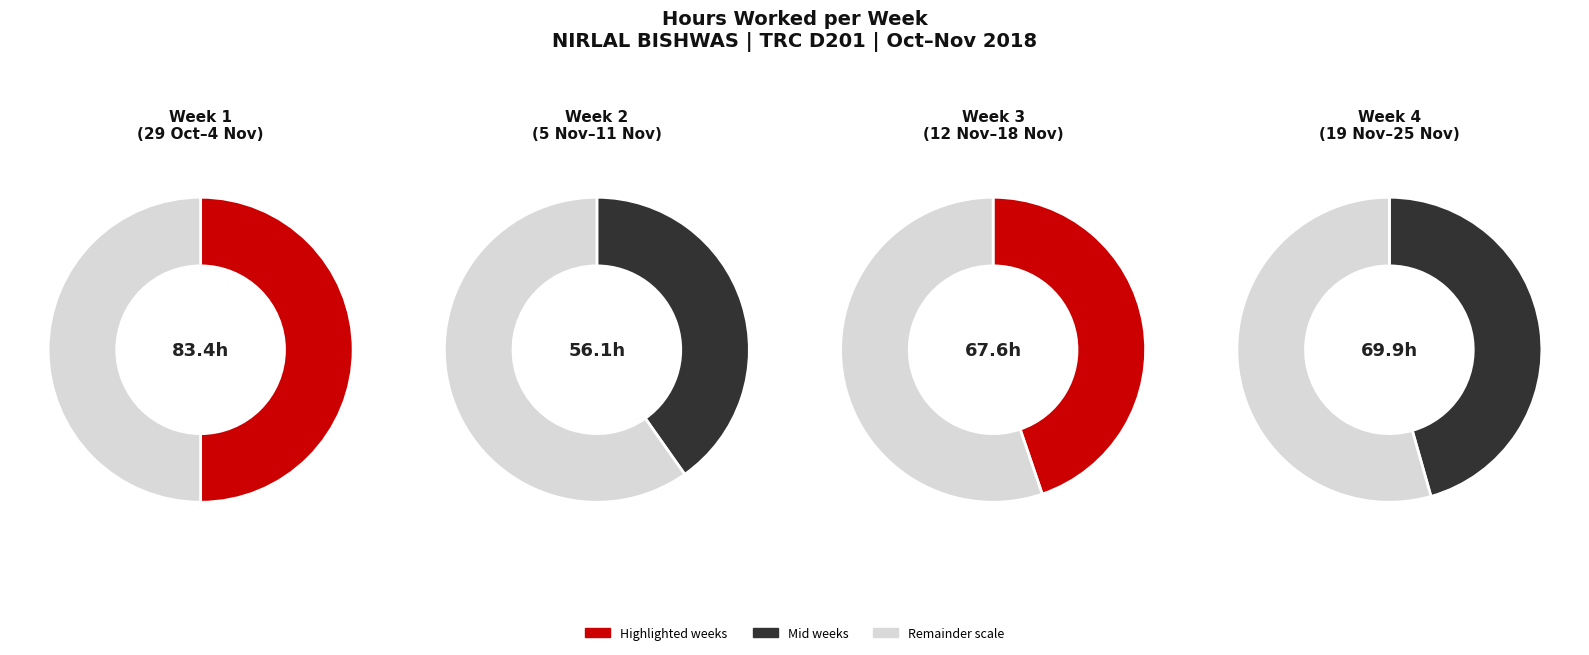

Is there a majority slice in this chart?

No